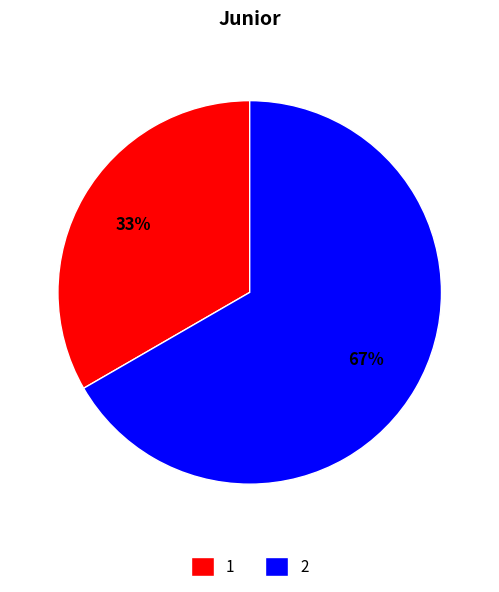

Which slice represents more than half of the pie?

2